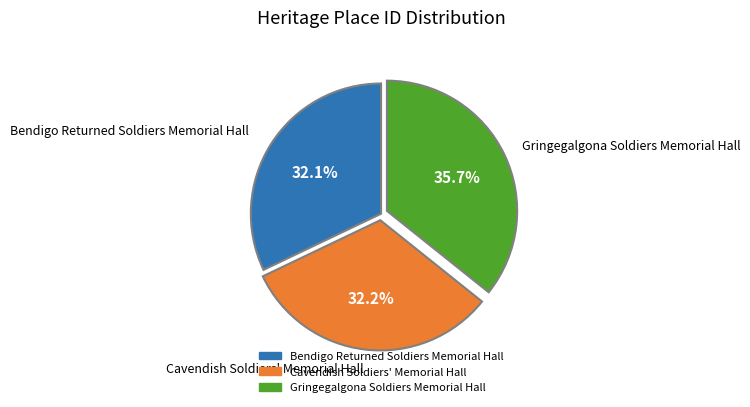

Do Cavendish Soldiers' Memorial Hall and Bendigo Returned Soldiers Memorial Hall together represent more than half of the pie?

Yes